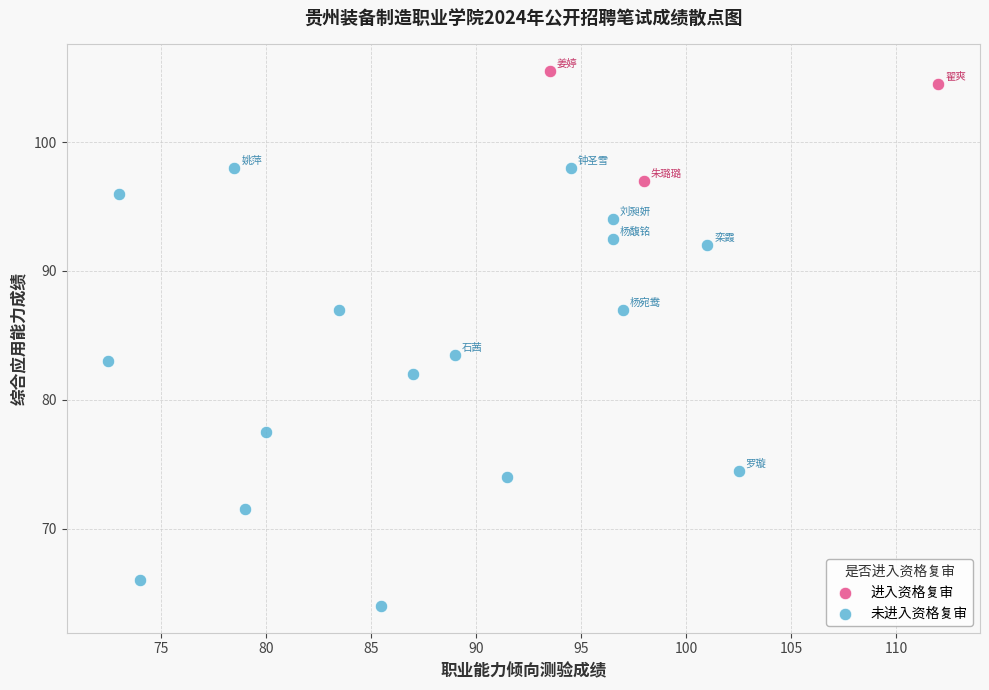

Which series has the widest spread of Y values?

未进入资格复审